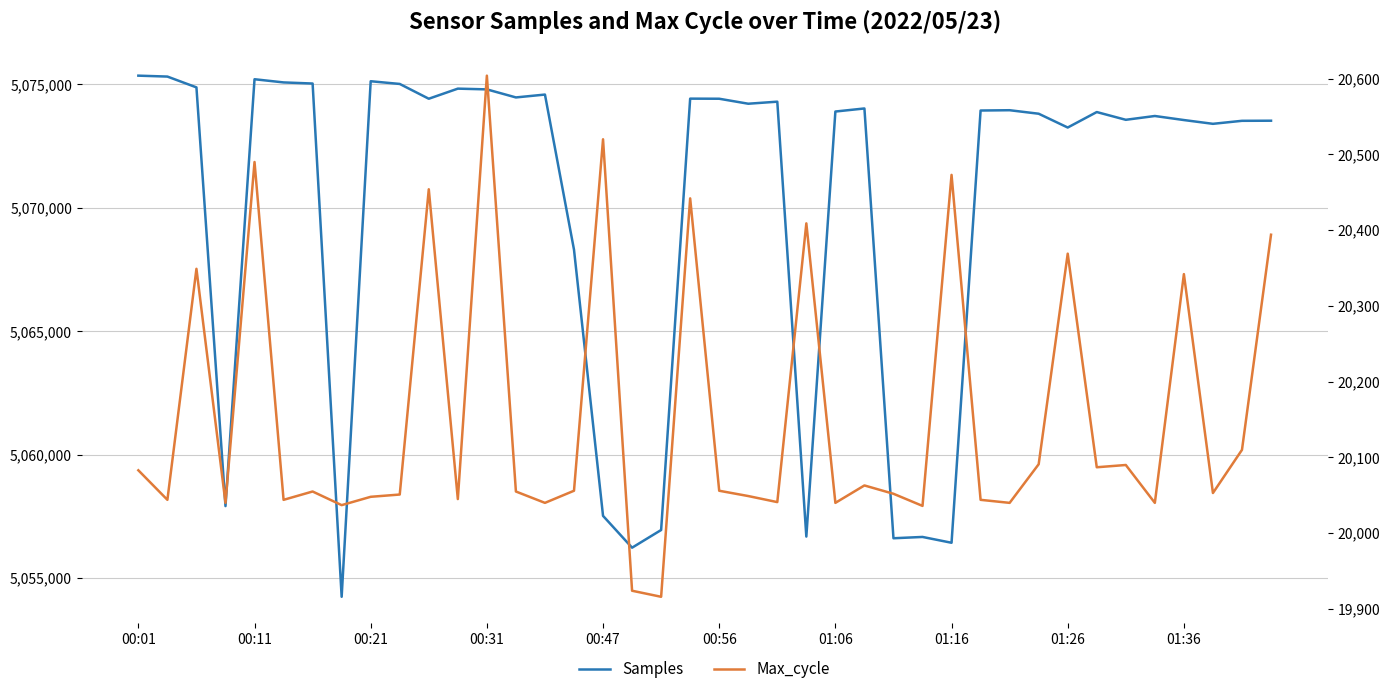

How many data points in Max_cycle are less than 20055?

19